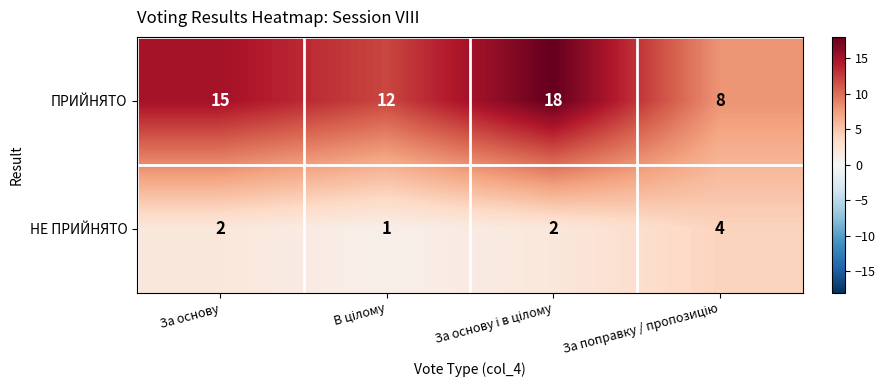

Which series has the widest spread of values?

ПРИЙНЯТО